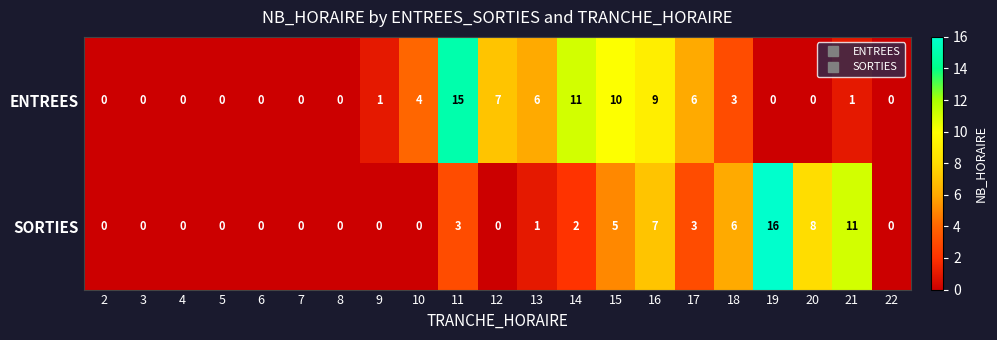

What is the difference between the highest and lowest values at 9?

1